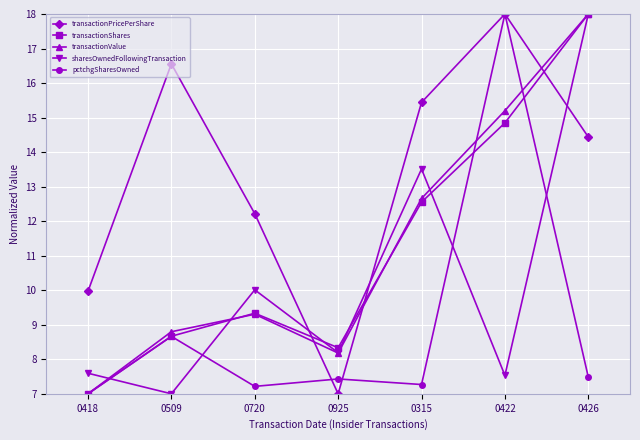

At which label is pctchgSharesOwned closest to 12?

0509